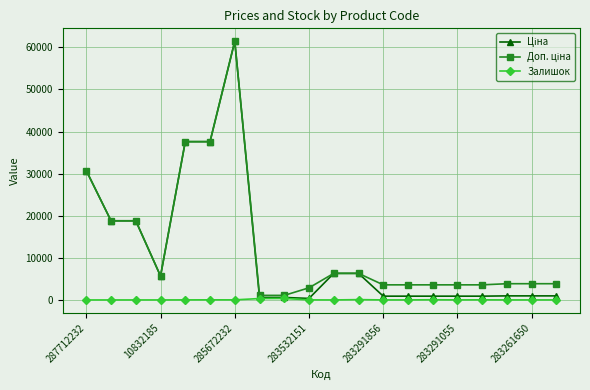

What is the sum of all Залишок values?

943.0